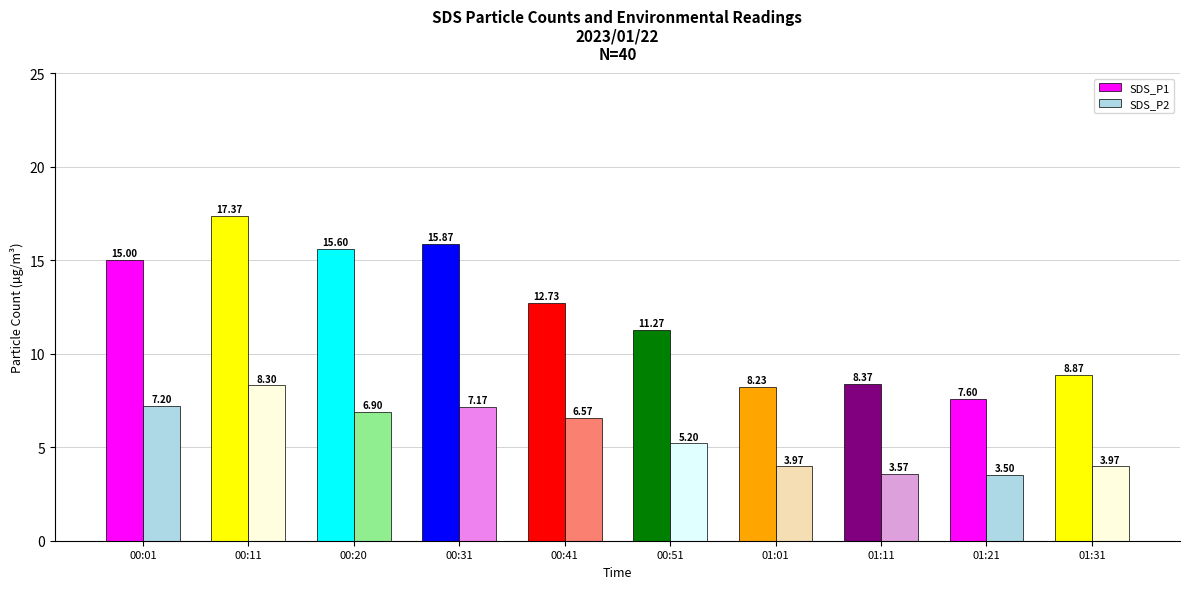

Is it true that SDS_P2 equals 2.0 at 00:20?

False